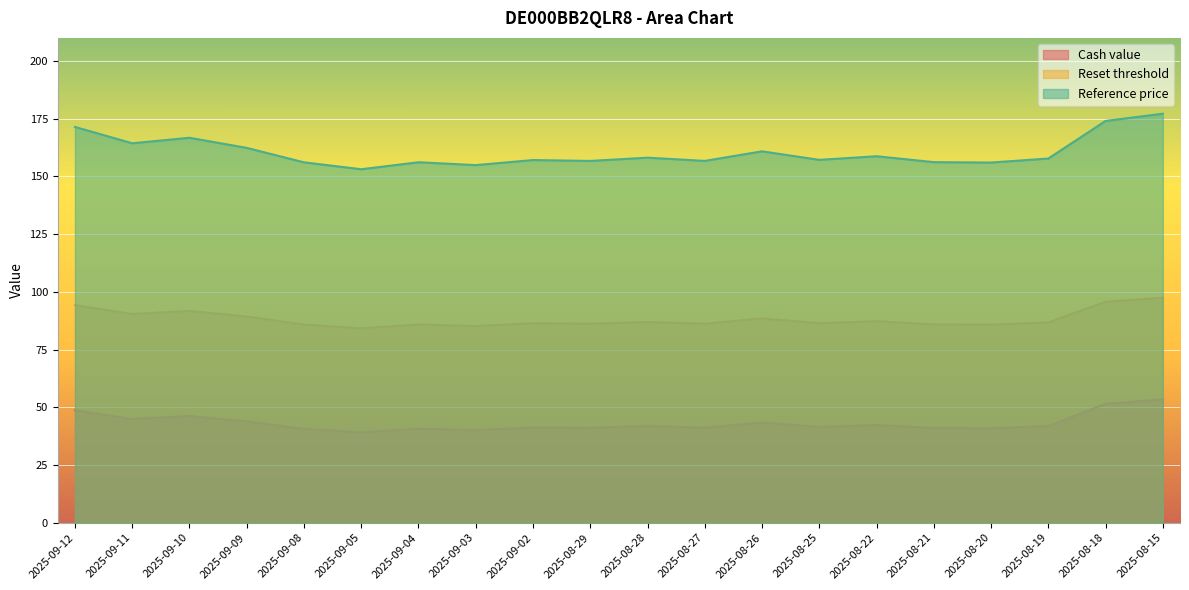

True or false: Reset threshold and Cash value cross at least once.

False